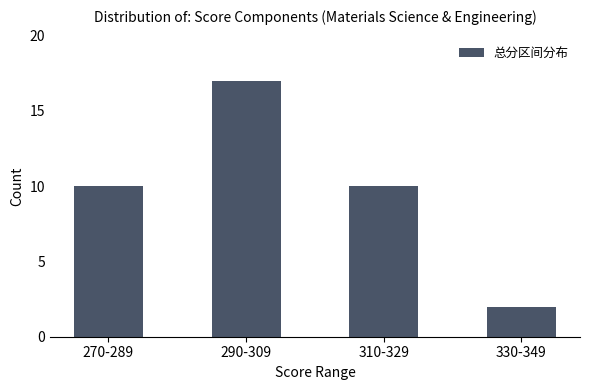

How many categories are shown in the chart?

4